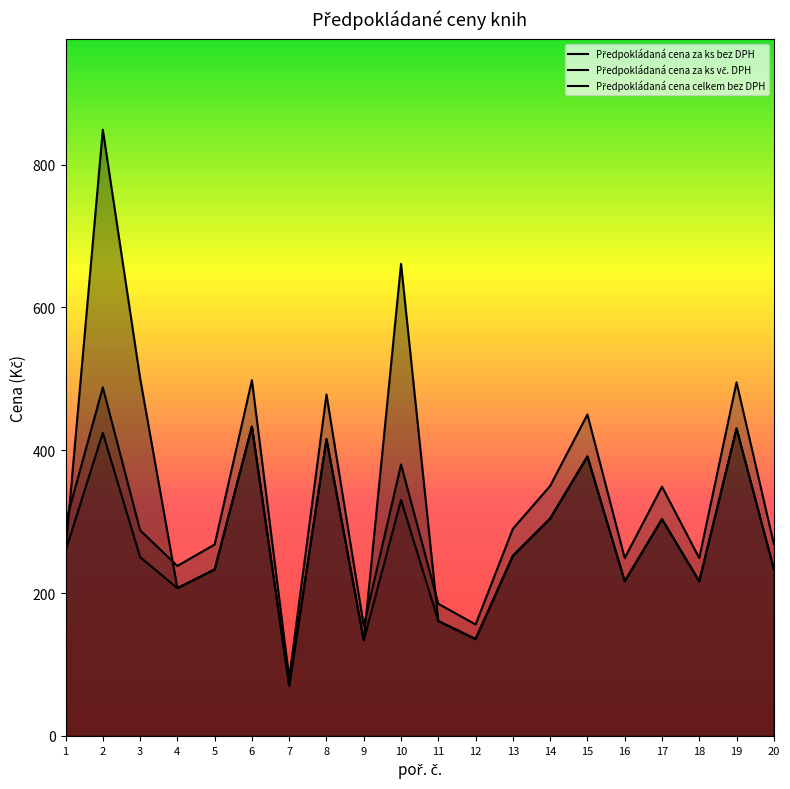

Where does the Předpokládaná cena za ks vč. DPH series first go above 290?

1